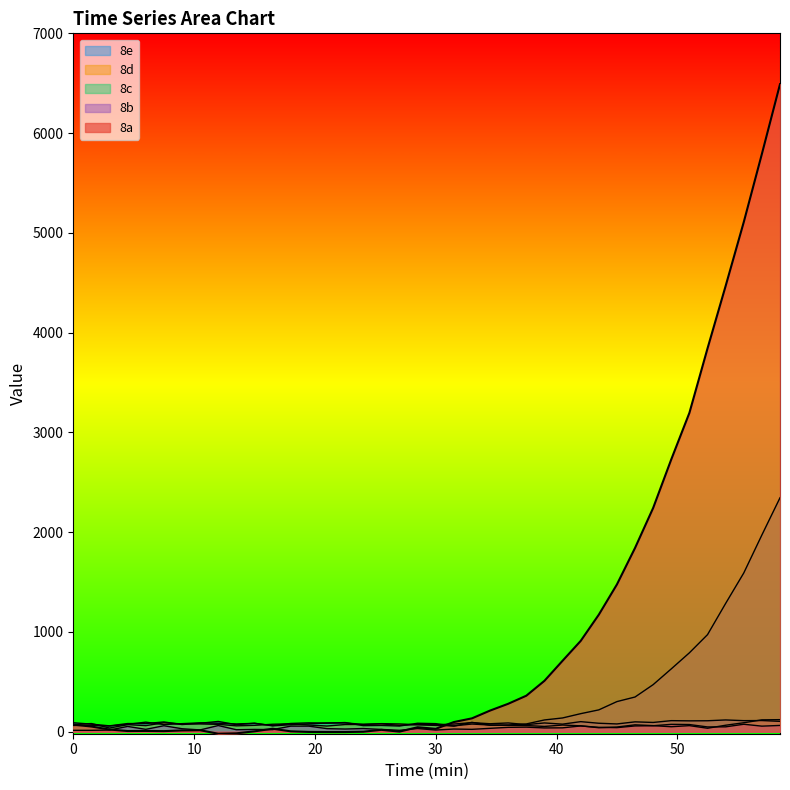

What is the difference between the second highest and second lowest values in the 8d series?

82